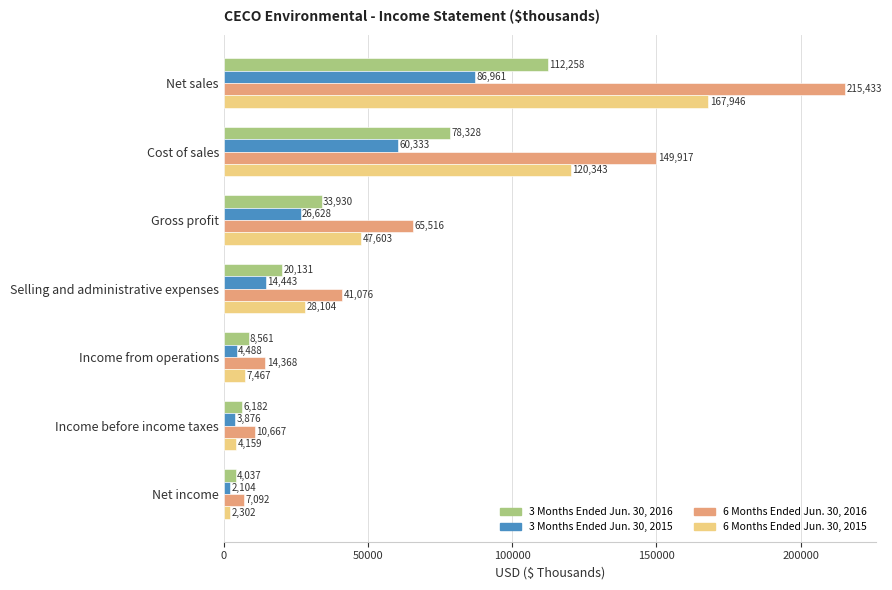

Which label corresponds to the smallest value in the chart?

Net income